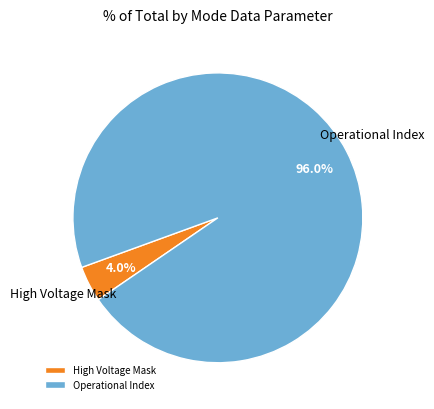

True or false: Operational Index accounts for 96% of the total.

True